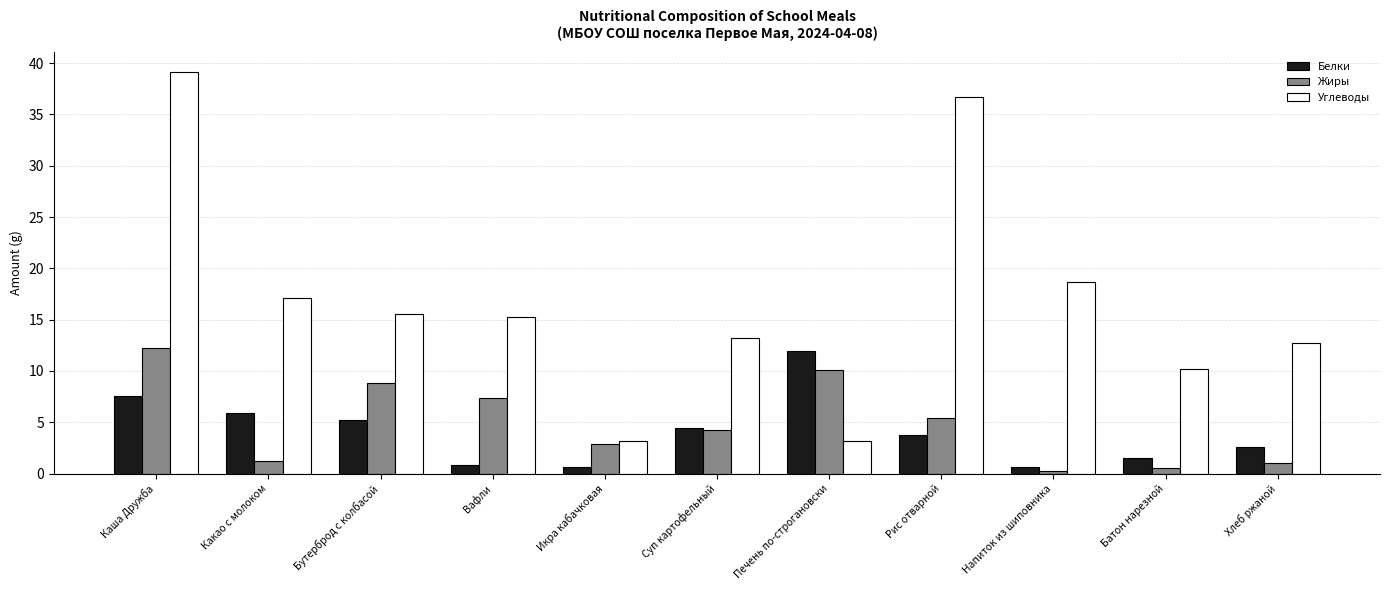

What is the sum of the Жиры values at Хлеб ржаной and Суп картофельный?

5.2